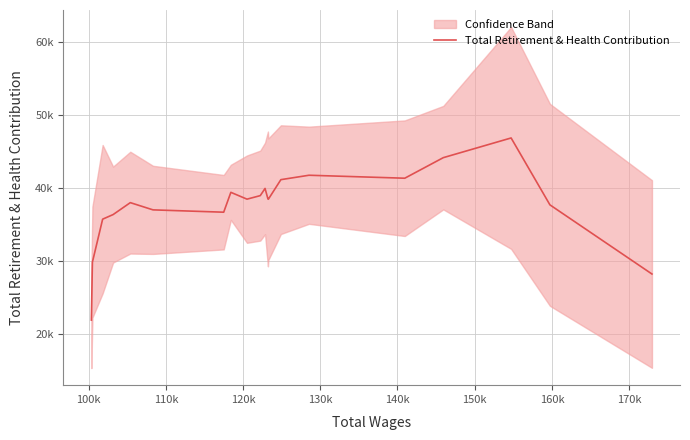

What is the label of the 4th point from the left?

120k